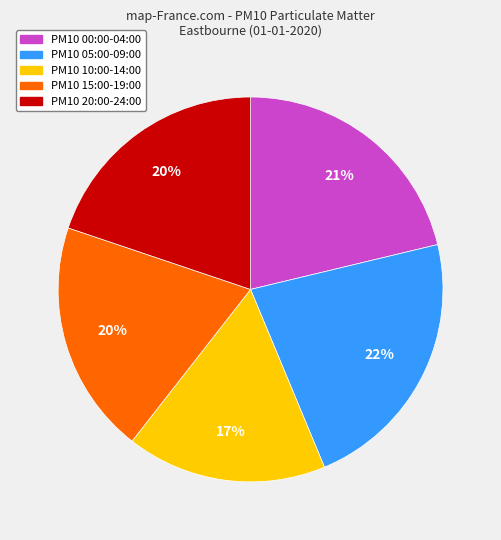

Is there a majority slice in this chart?

No